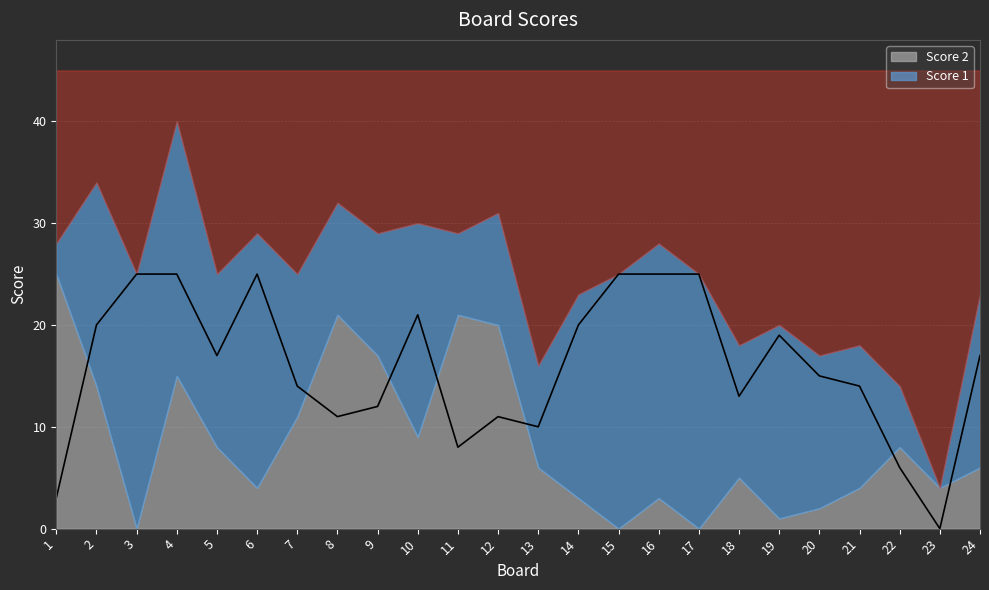

Is it true that the value at 17 is 38?

False